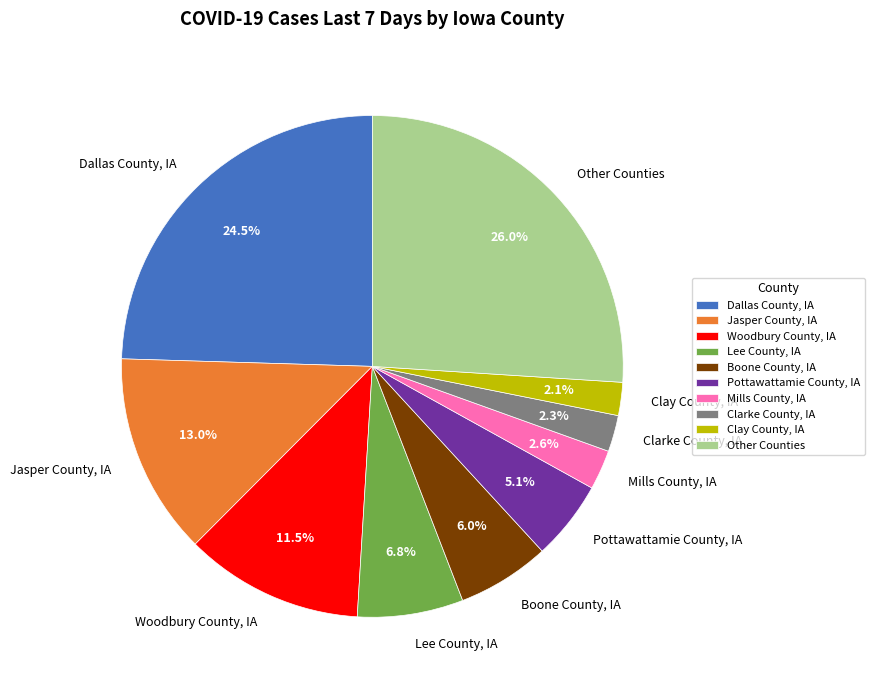

Is there any slice that represents more than half of the pie?

No